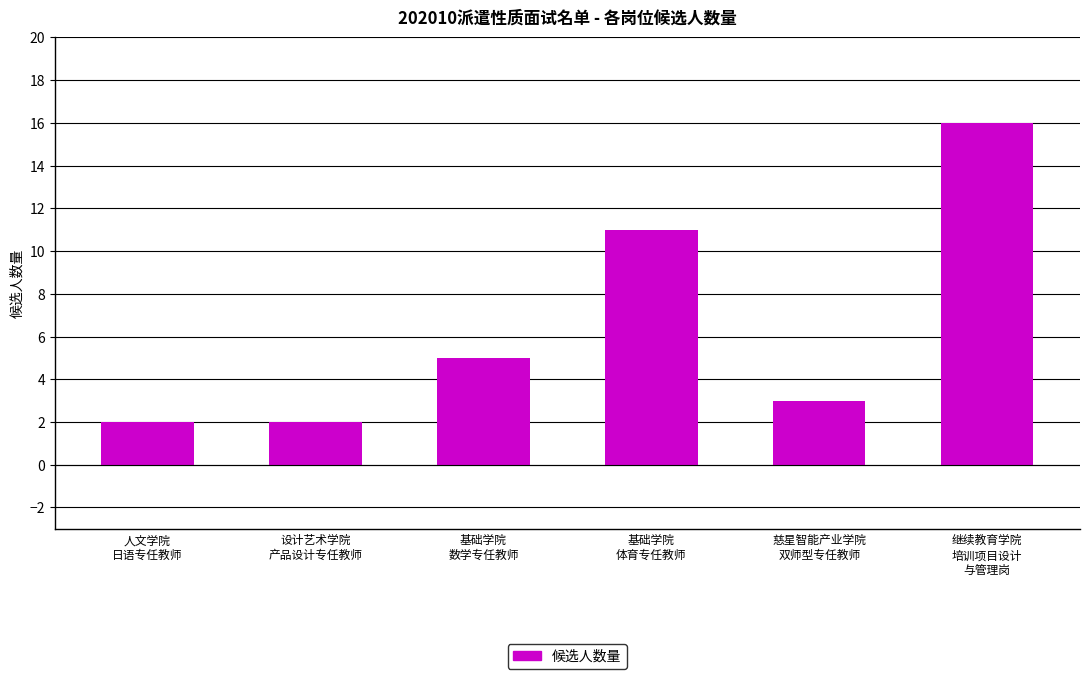

What is the value of the 1st bar from the left?

2